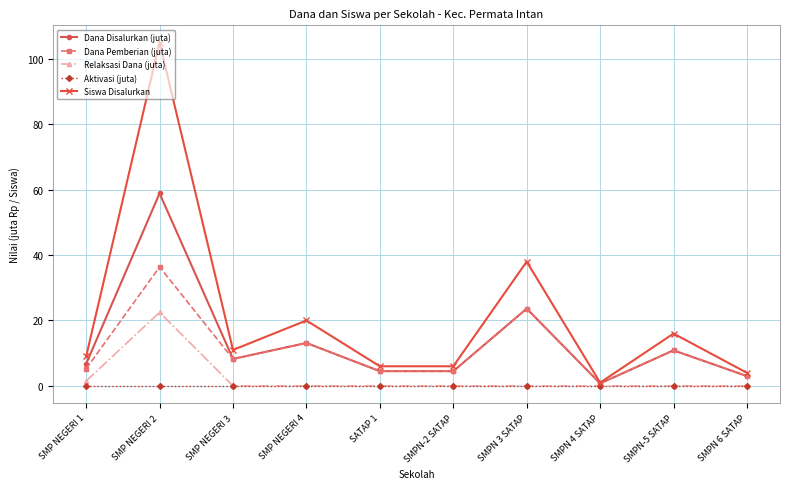

What is the label of the 10th point from the left?

SMPN 6 SATAP